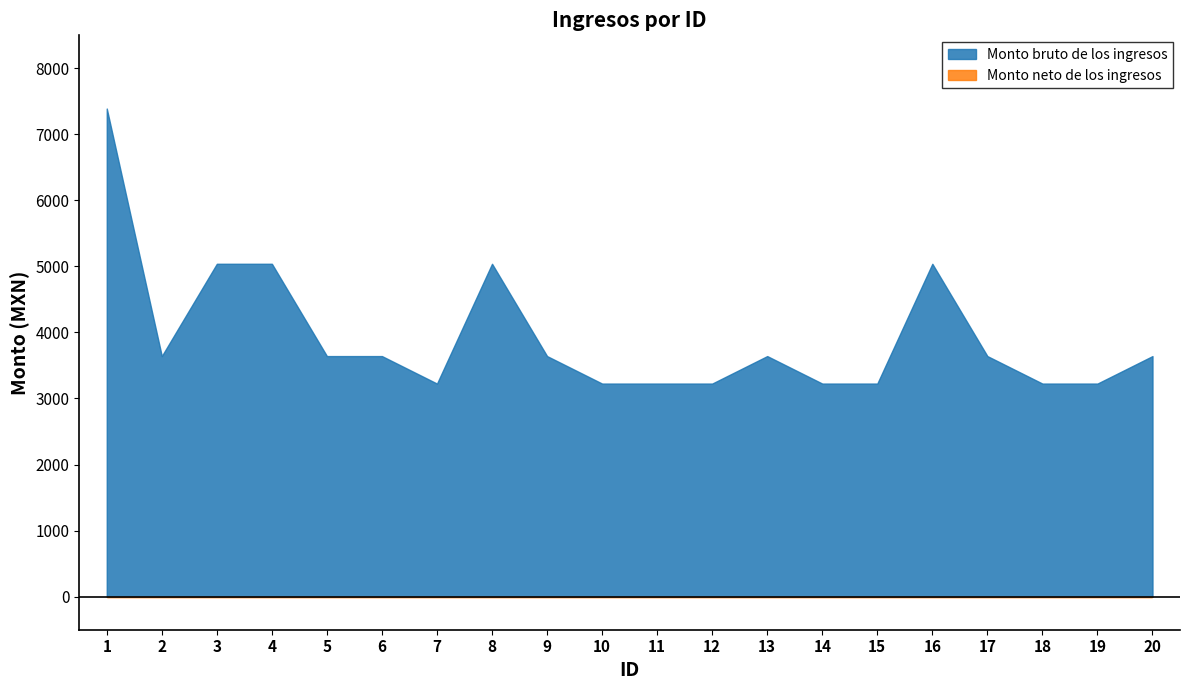

True or false: Monto neto de los ingresos and Monto bruto de los ingresos intersect in this chart.

False